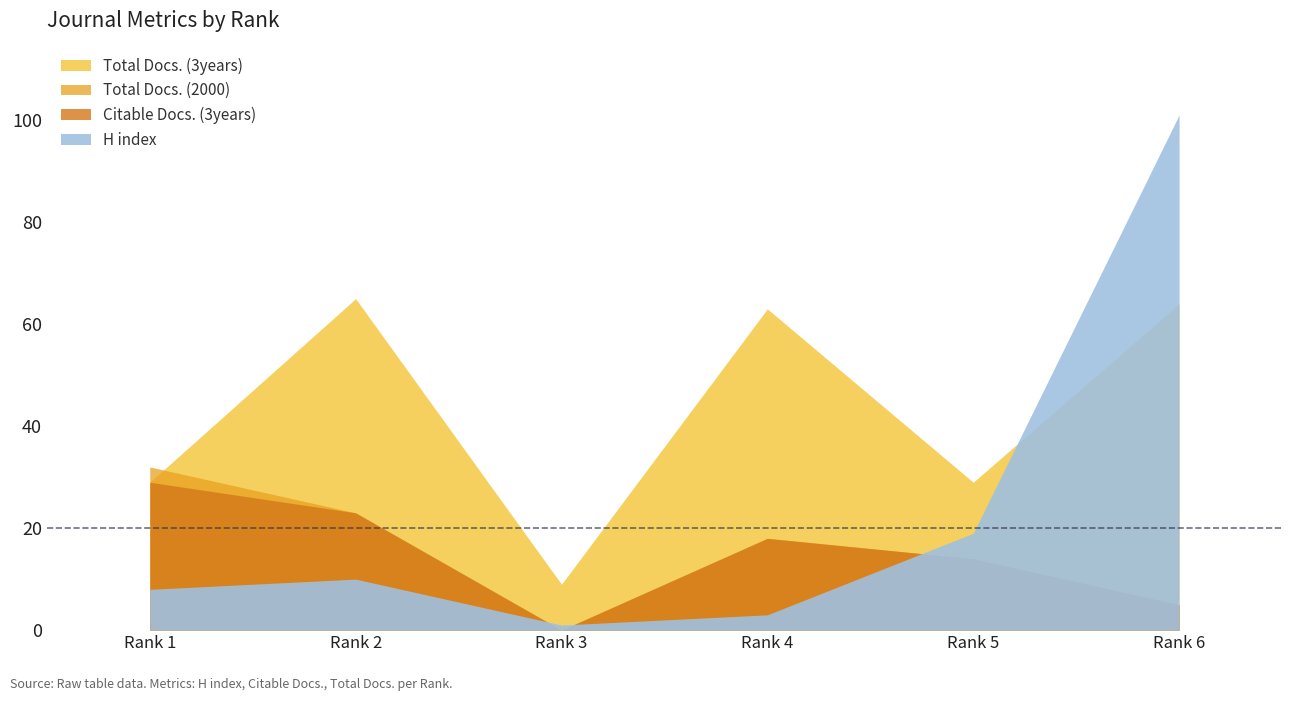

List the series in order of their peak value, lowest first.

Citable Docs. (3years), Total Docs. (2000), Total Docs. (3years), H index